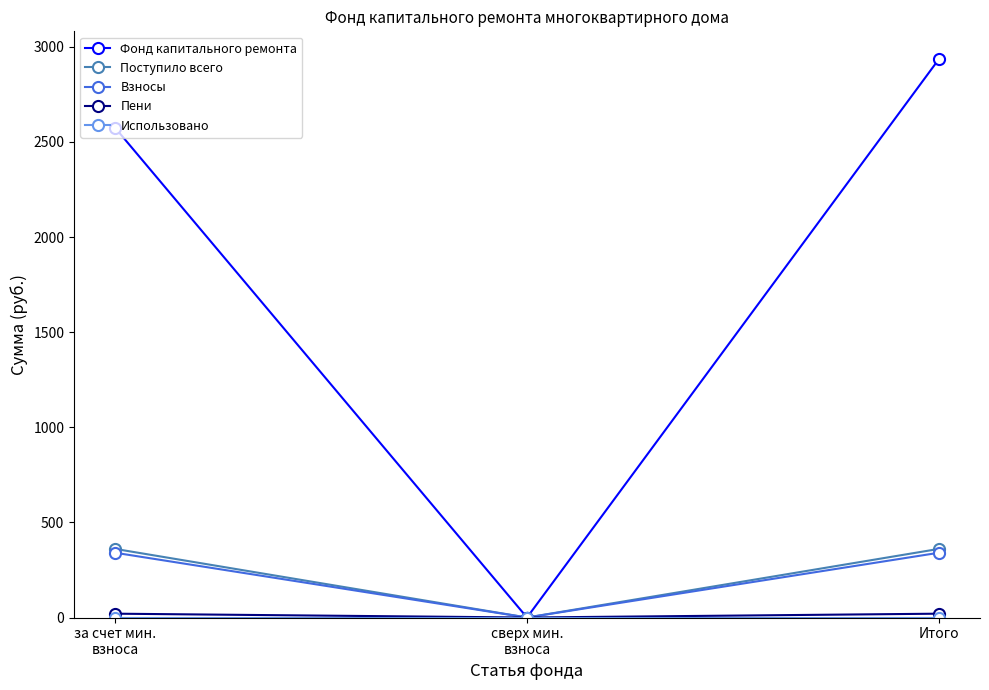

True or false: Фонд капитального ремонта has a value of 4845.7 at Итого.

False